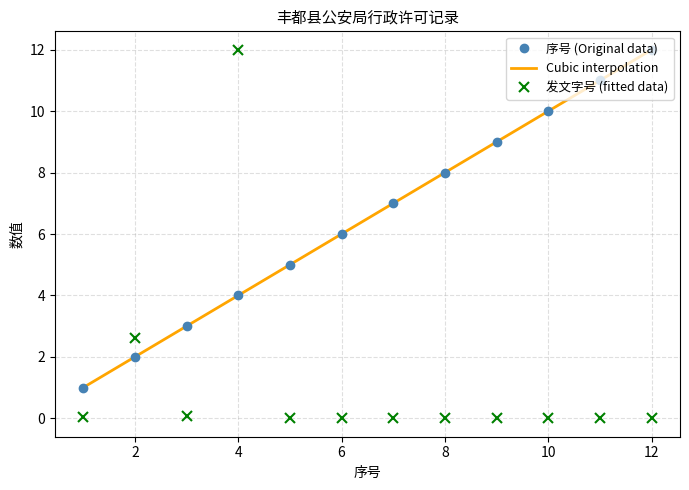

Rank the series at 1 from lowest to highest value.

发文字号, 序号